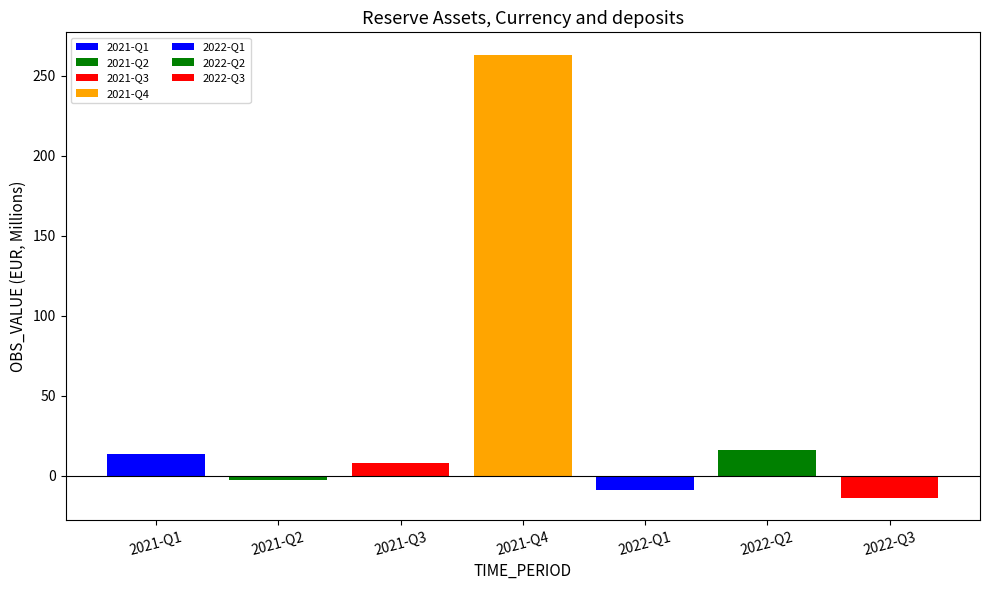

How many categories are shown in the chart?

1